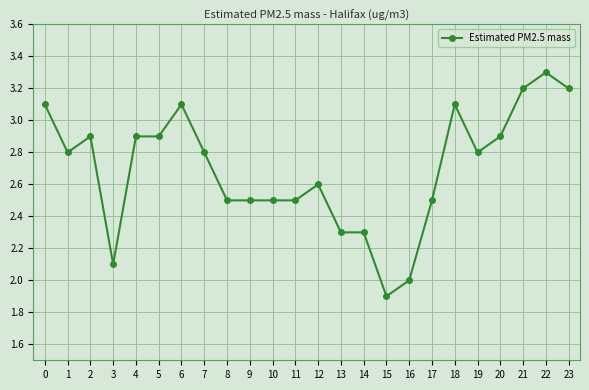

Reading left to right, list all the values displayed in this chart.

0=3.1	1=2.8	2=2.9	3=2.1	4=2.9	5=2.9	6=3.1	7=2.8	8=2.5	9=2.5	10=2.5	11=2.5	12=2.6	13=2.3	14=2.3	15=1.9	16=2.0	17=2.5	18=3.1	19=2.8	20=2.9	21=3.2	22=3.3	23=3.2